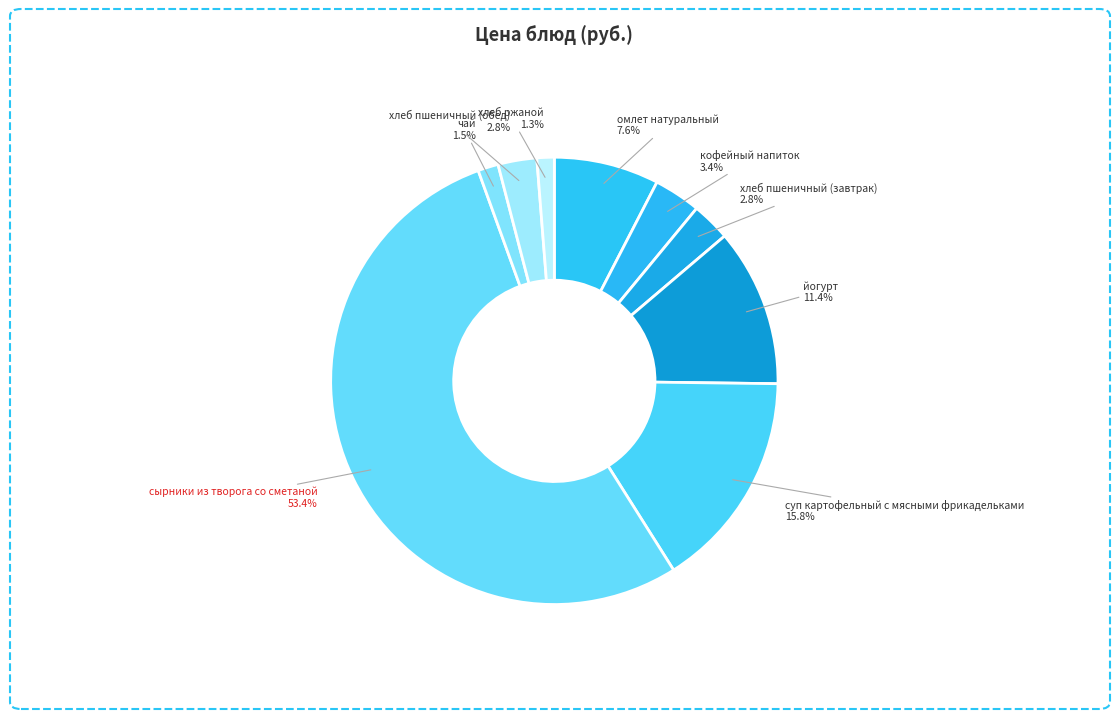

Which slice is the largest?

сырники из творога со сметаной